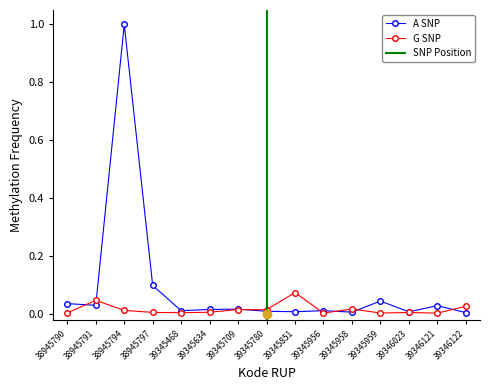

What is the highest value of the A SNP series?

1.0